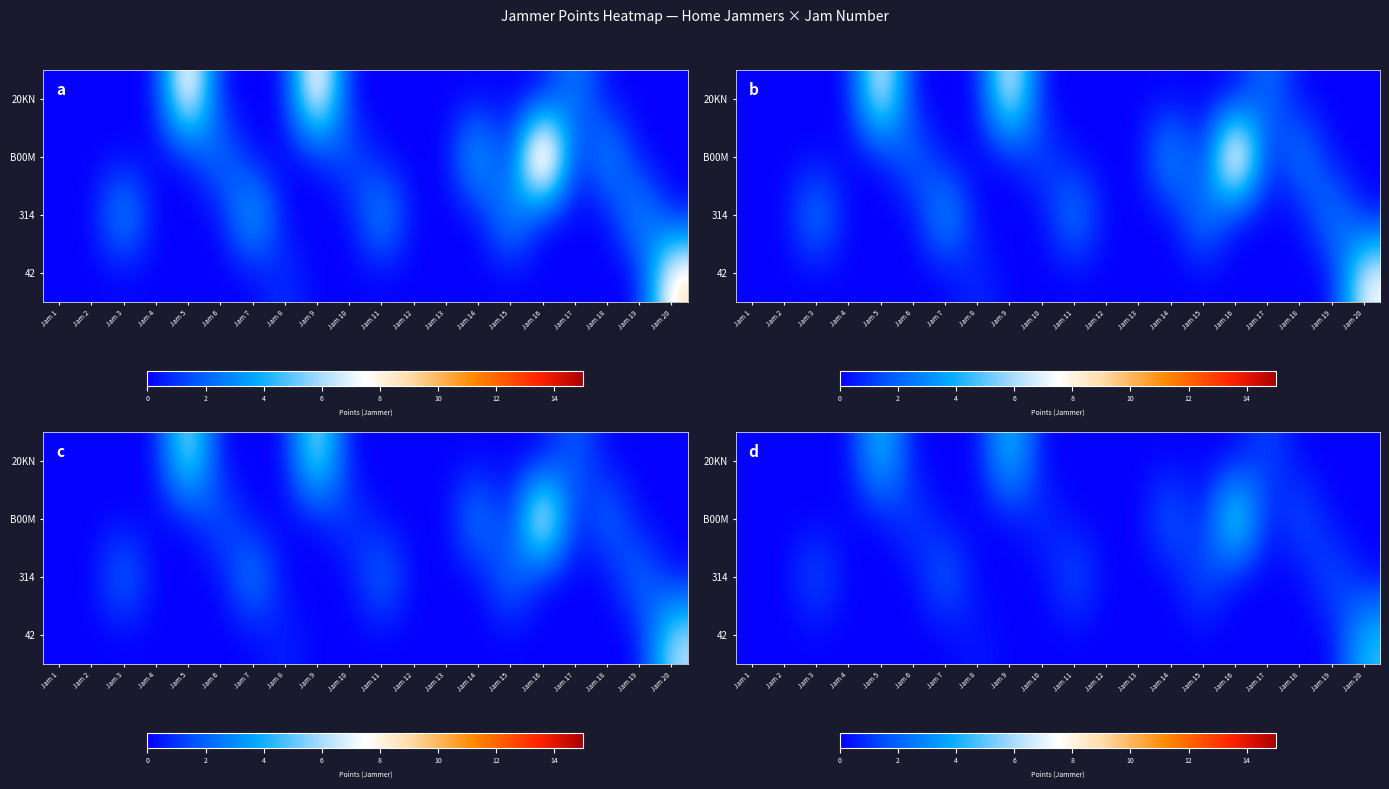

What is the total value across all series at Jam 20?

4.5